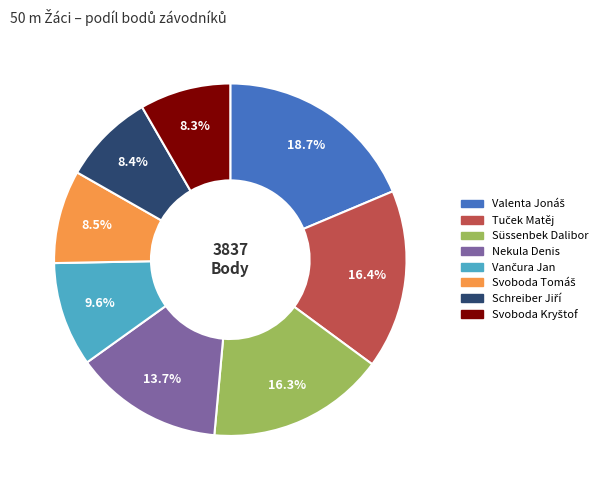

Between Nekula Denis and Süssenbek Dalibor, which is larger?

Süssenbek Dalibor